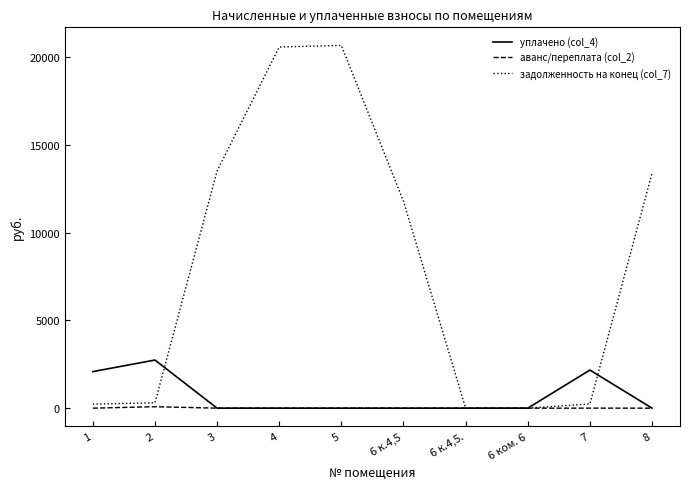

Which series has the largest range (max minus min)?

задолженность на конец (col_7)